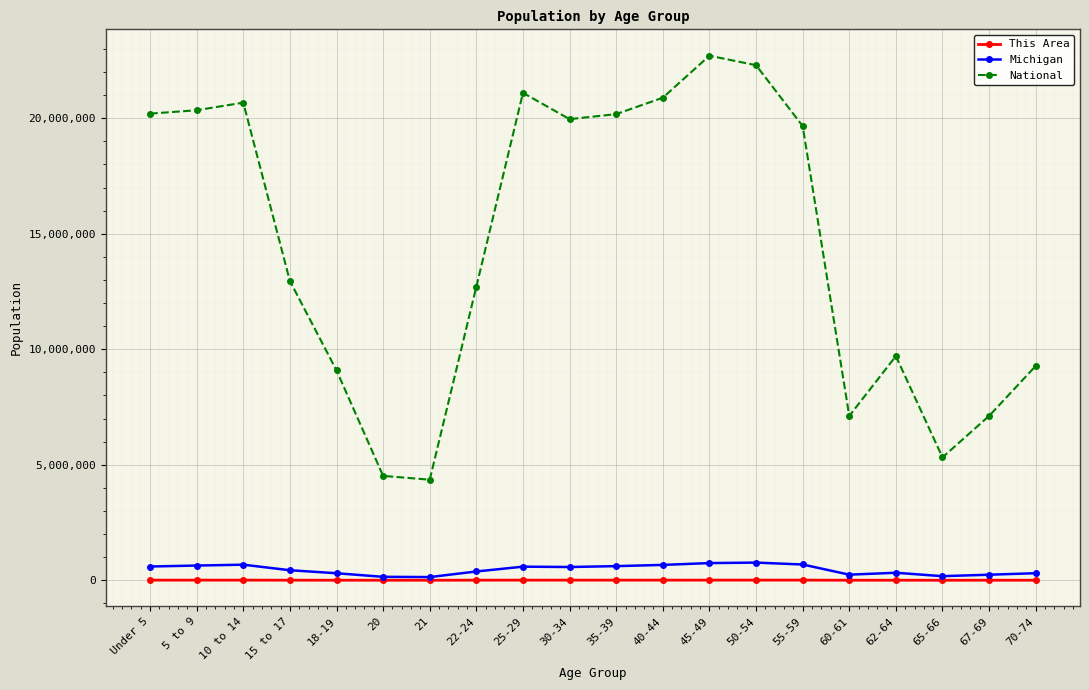

What is the greatest value displayed?

22708591